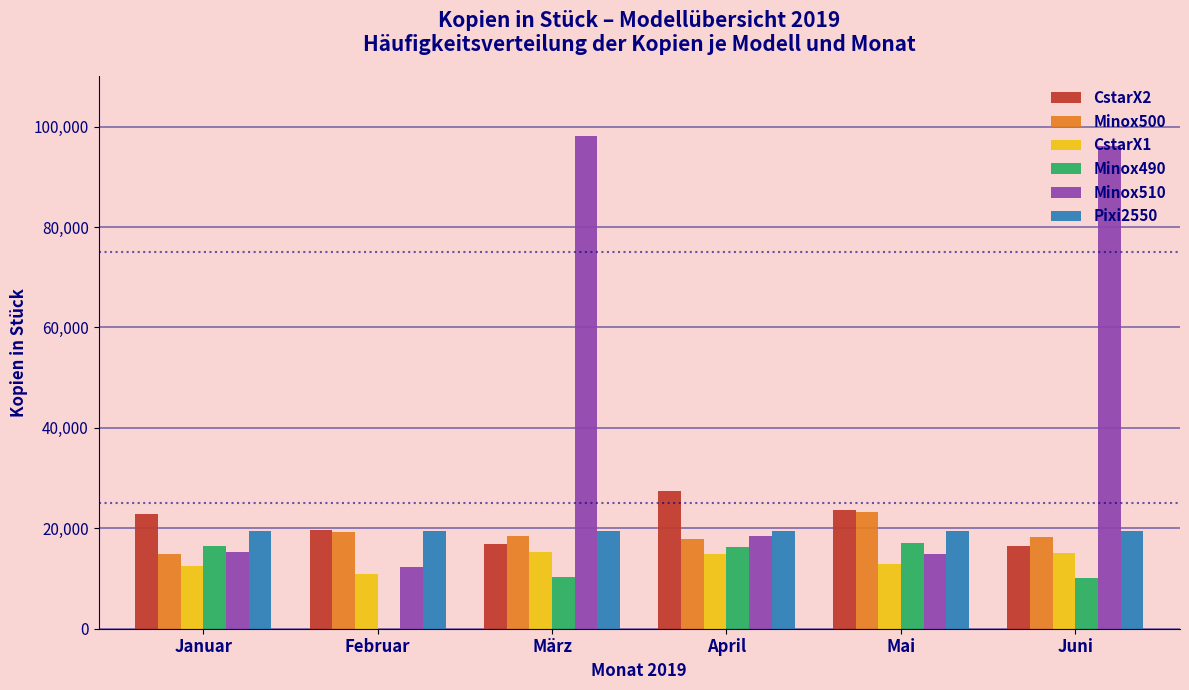

Is the value of Pixi2550 at März greater than the value of Minox510 at März?

No